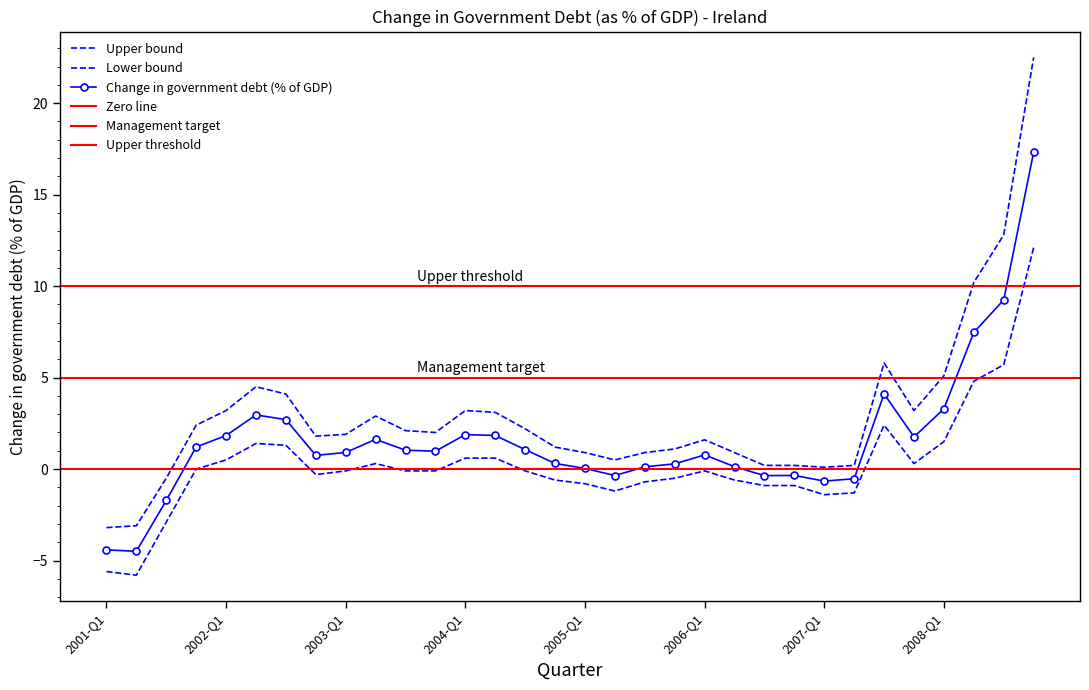

Which series has the largest range (max minus min)?

Upper bound